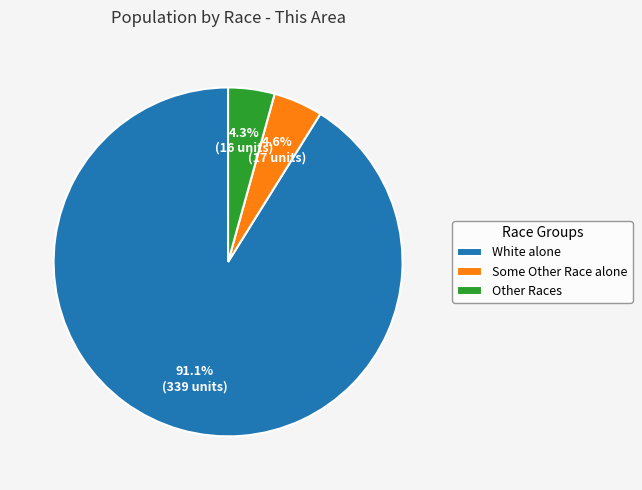

What percentage is NOT represented by White alone?

8.9%